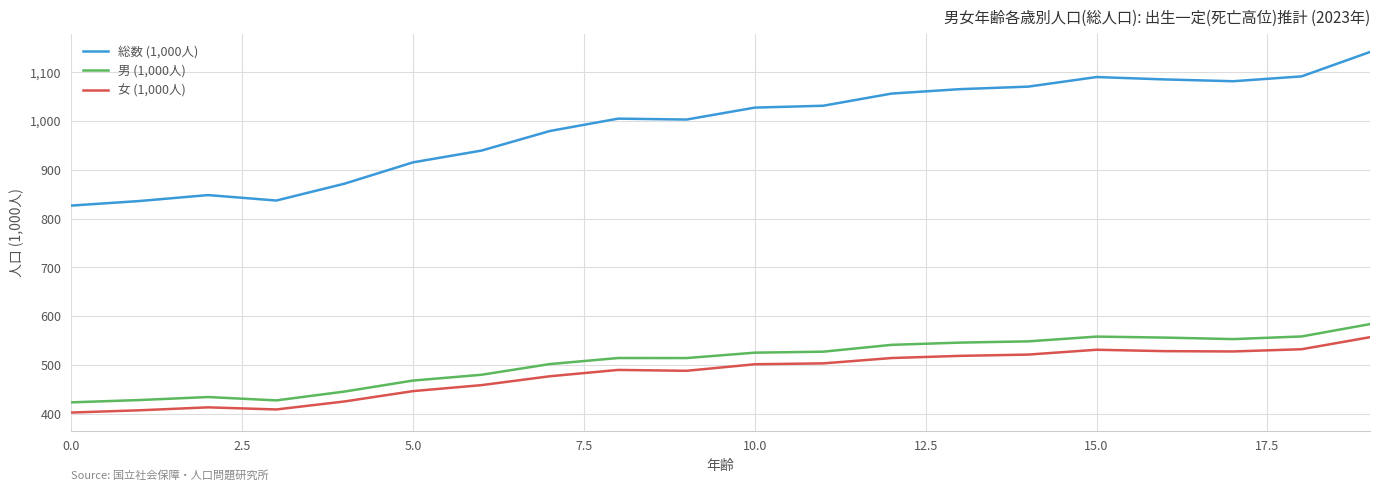

Which series has the widest spread of values?

総数 (1,000人)